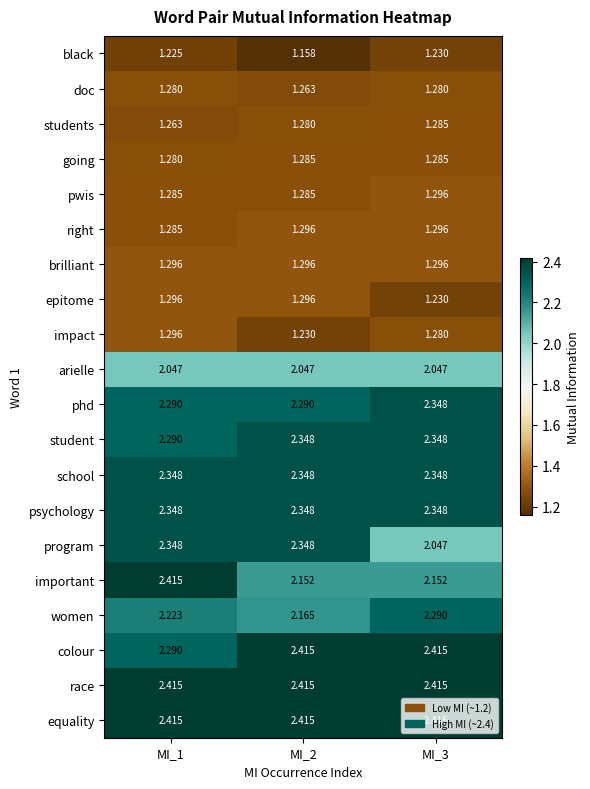

Which series has the widest spread of values?

program